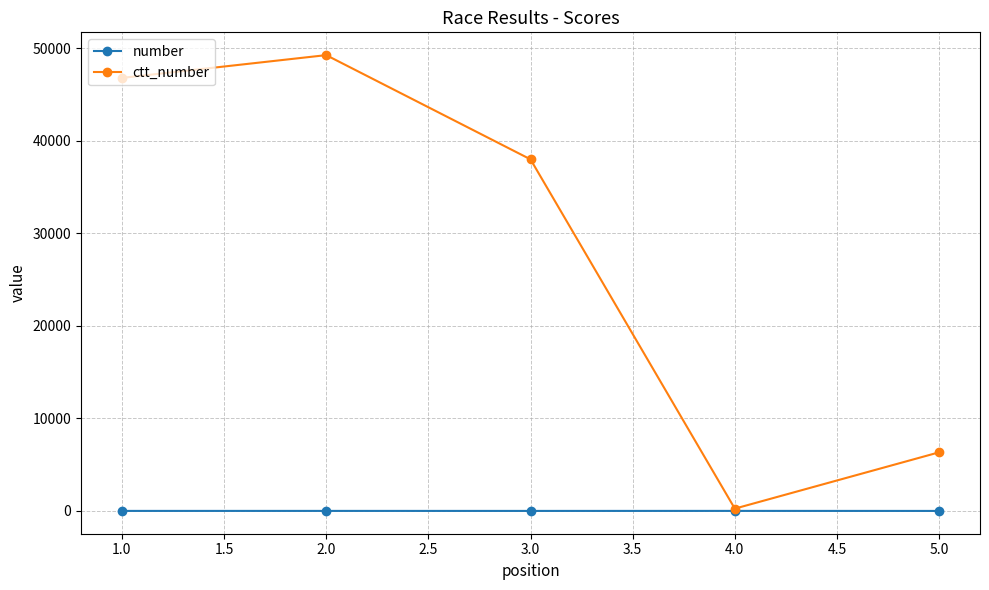

At which category does ctt_number reach its first local peak?

2.0